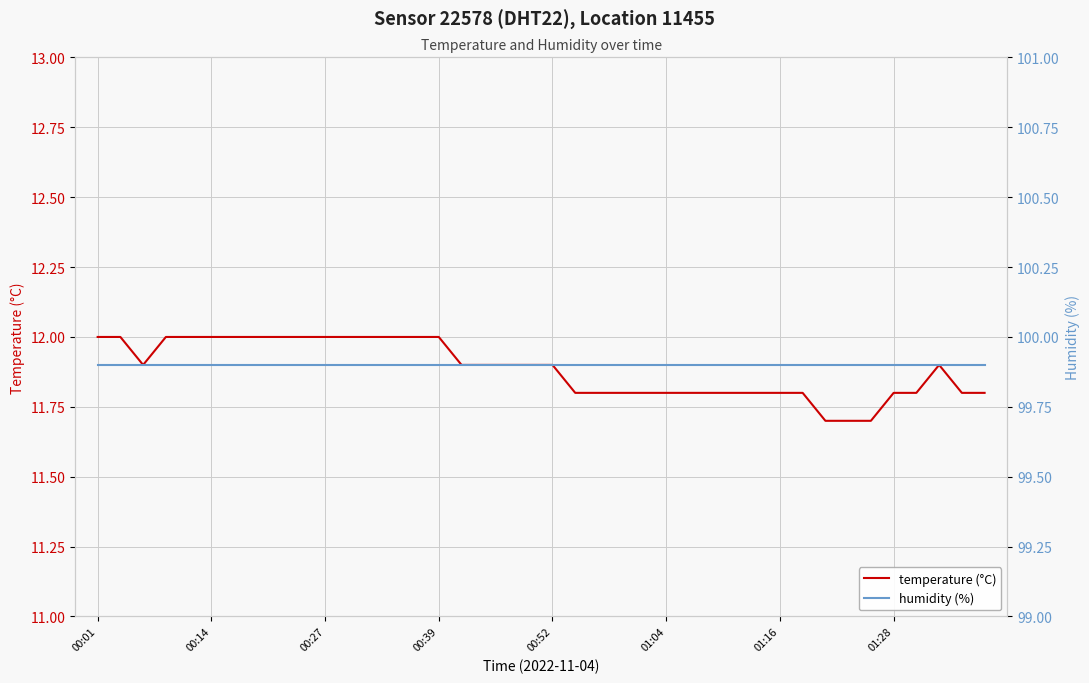

True or false: humidity (%) and temperature (°C) cross at least once.

False